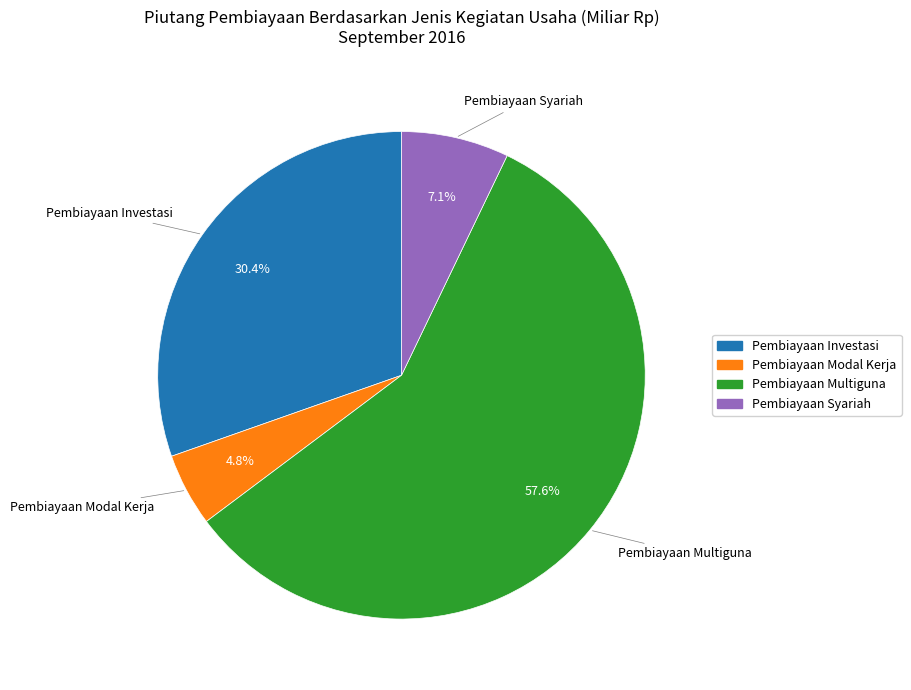

Is there any slice that represents more than half of the pie?

Yes